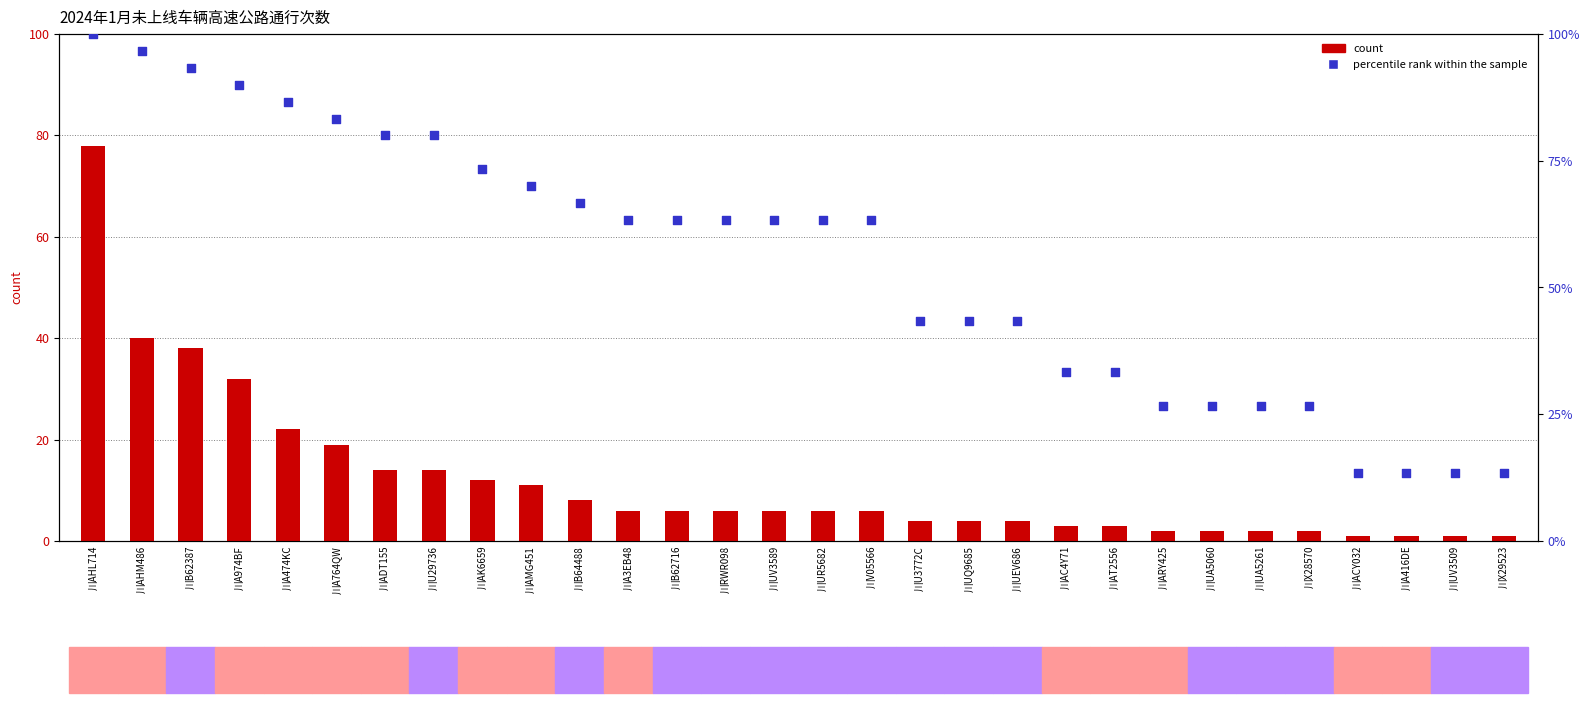

Is the value of count at 川U3772C greater than the value of percentile rank within the sample at 川AMG451?

No